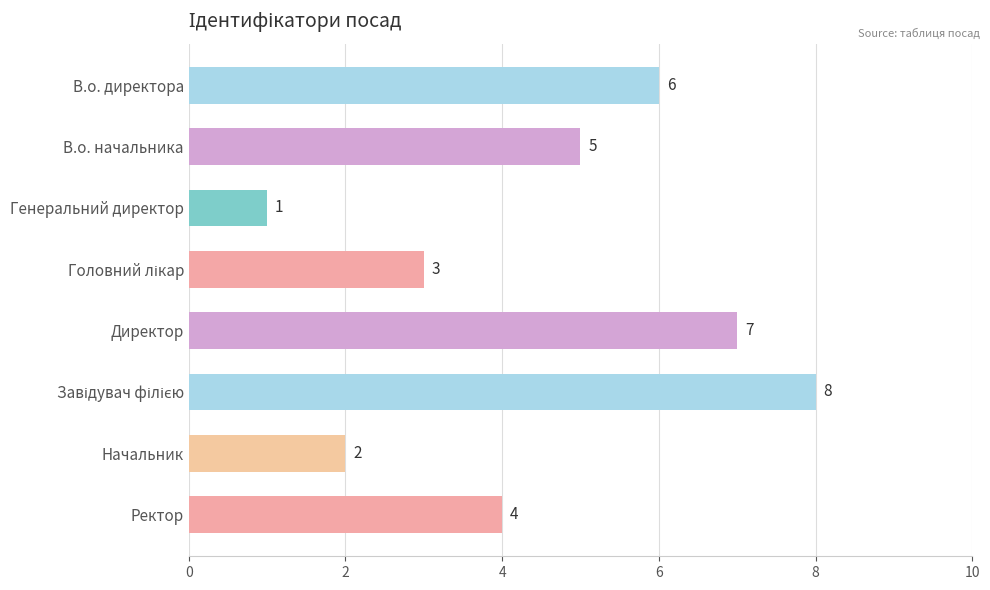

Are the bars horizontal?

Yes